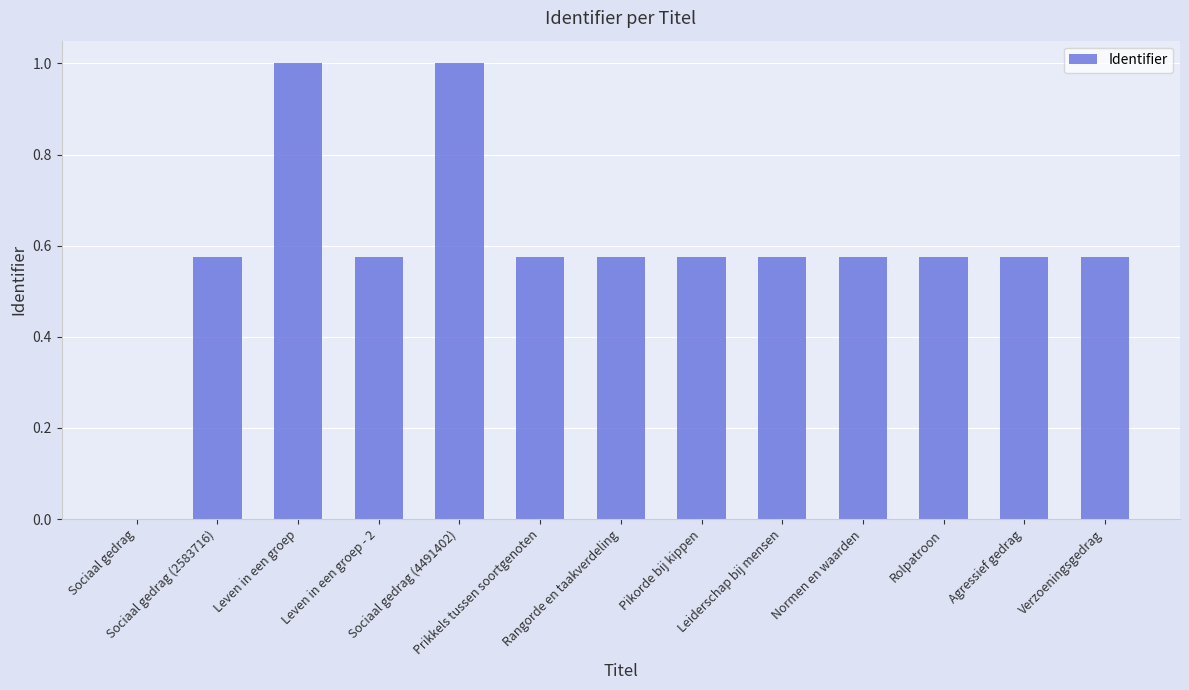

What is the sum of all values?

7.8